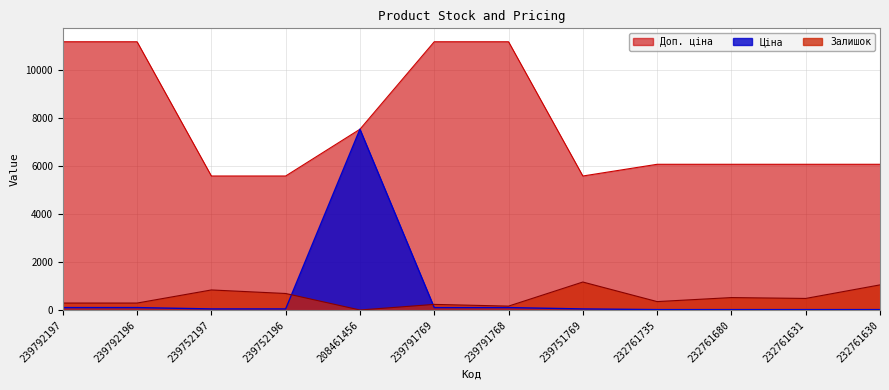

What is the greatest value displayed?

11169.0